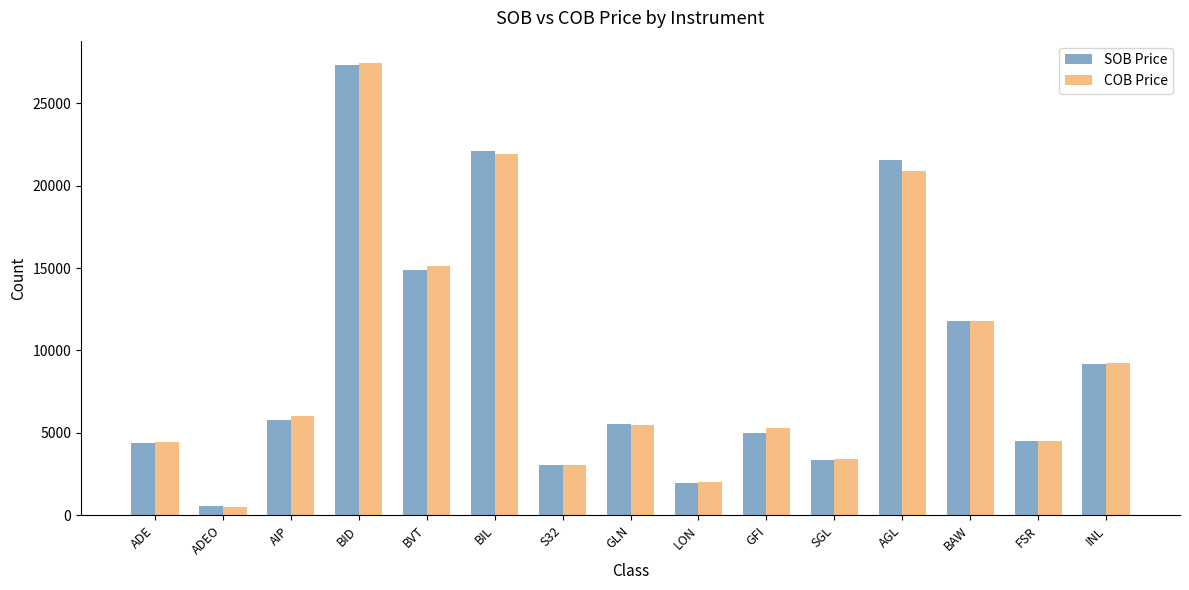

Which category has the highest value across all series?

BID